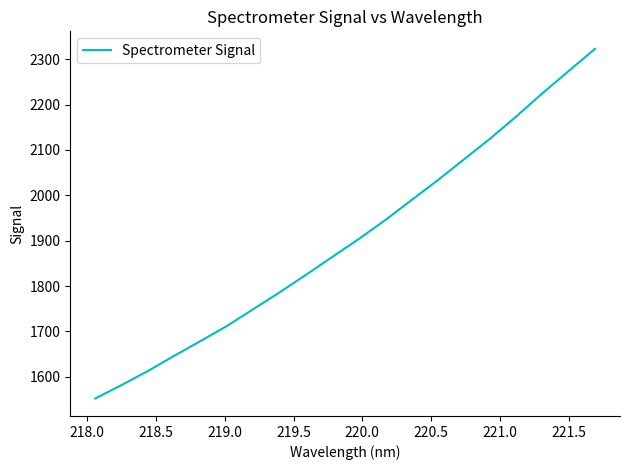

What is the smallest value displayed?

1552.3